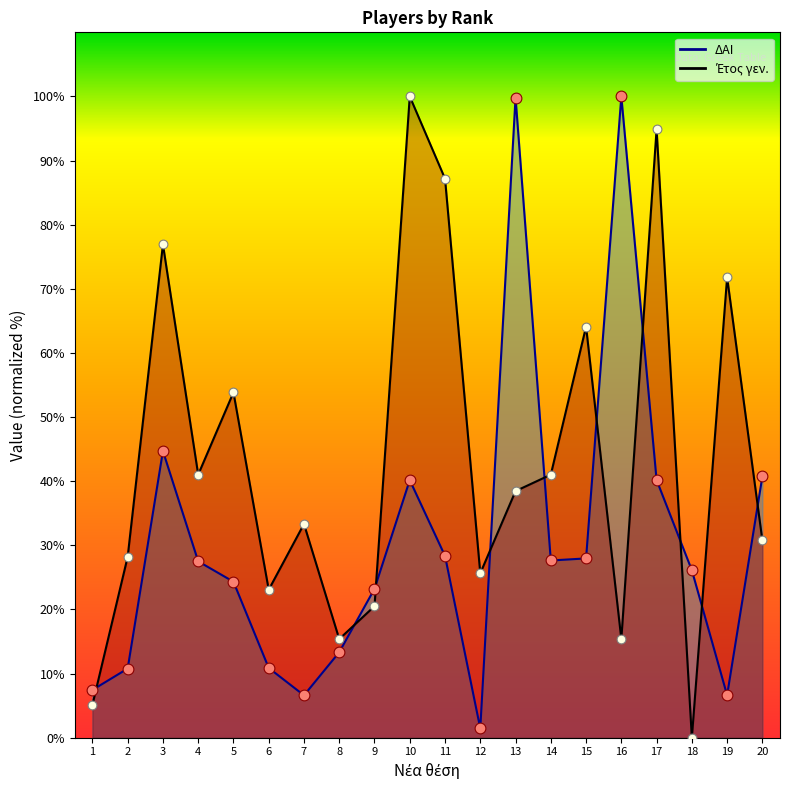

Is the value of Έτος γεν. at 6 greater than the value of ΔΑΙ at 20?

No